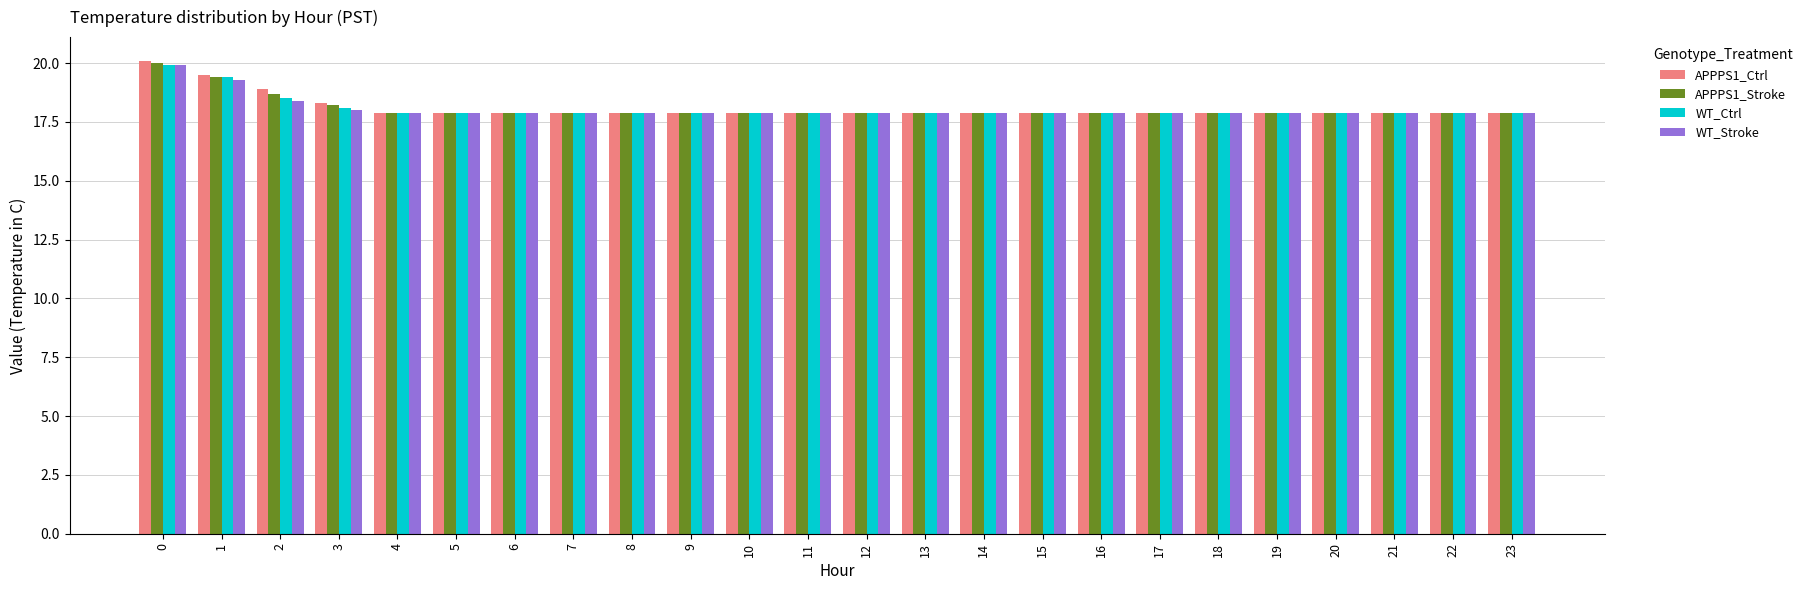

Which series has the widest spread of values?

APPPS1_Ctrl